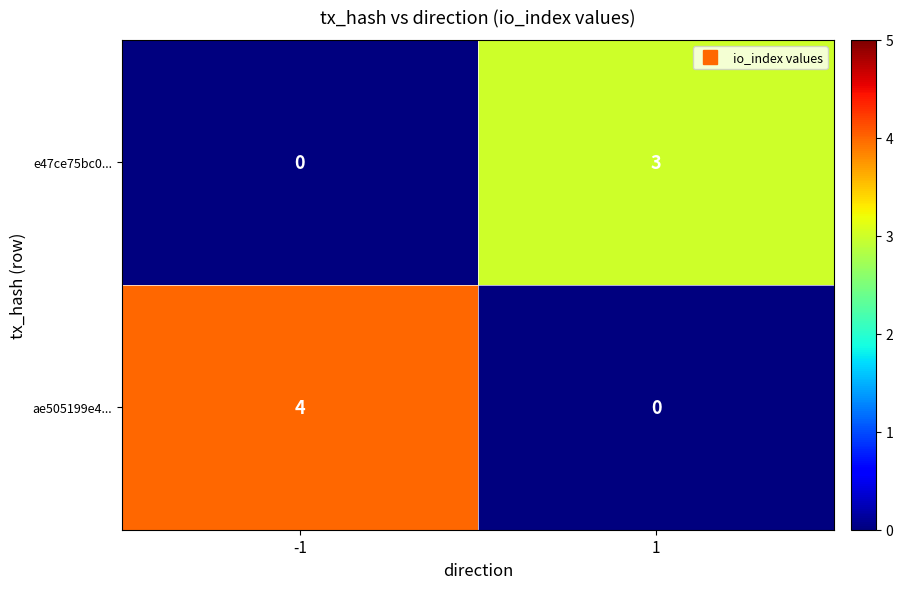

How many values in e47ce75bc0... are above zero?

1